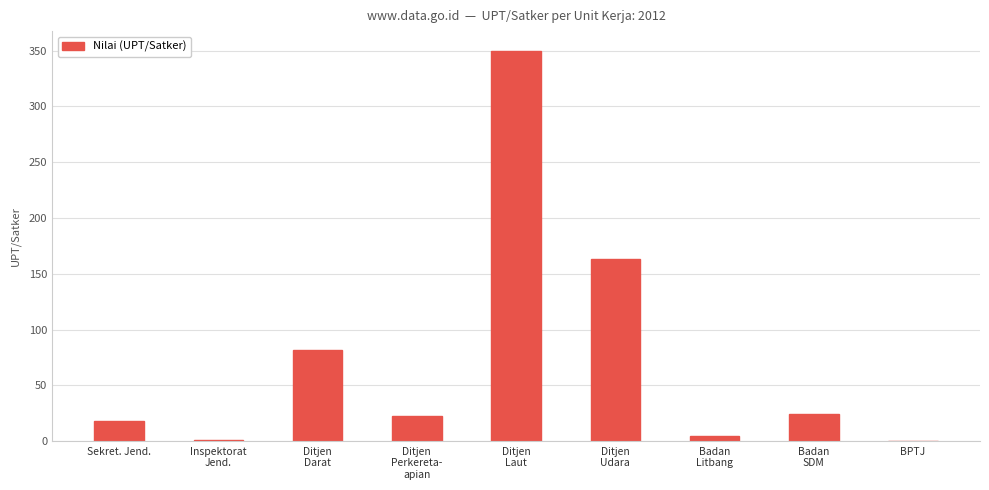

What is the sum of all values?

666